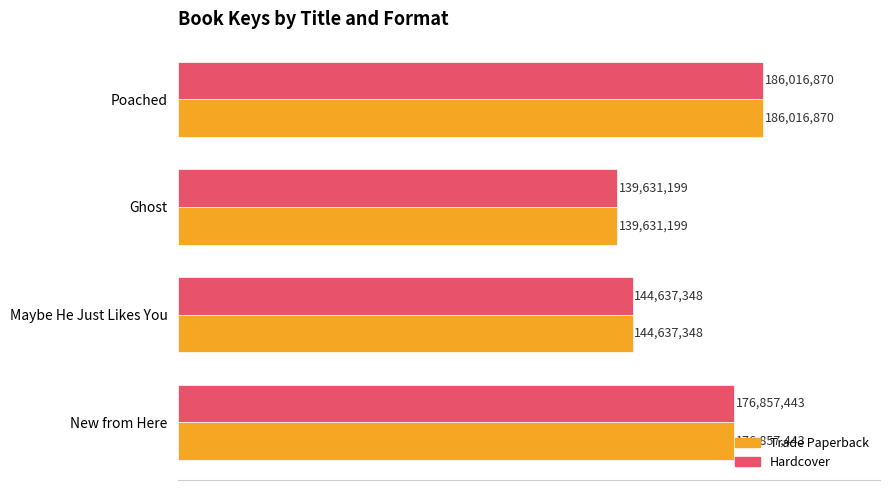

What are all the series names shown in the legend?

Trade Paperback, Hardcover